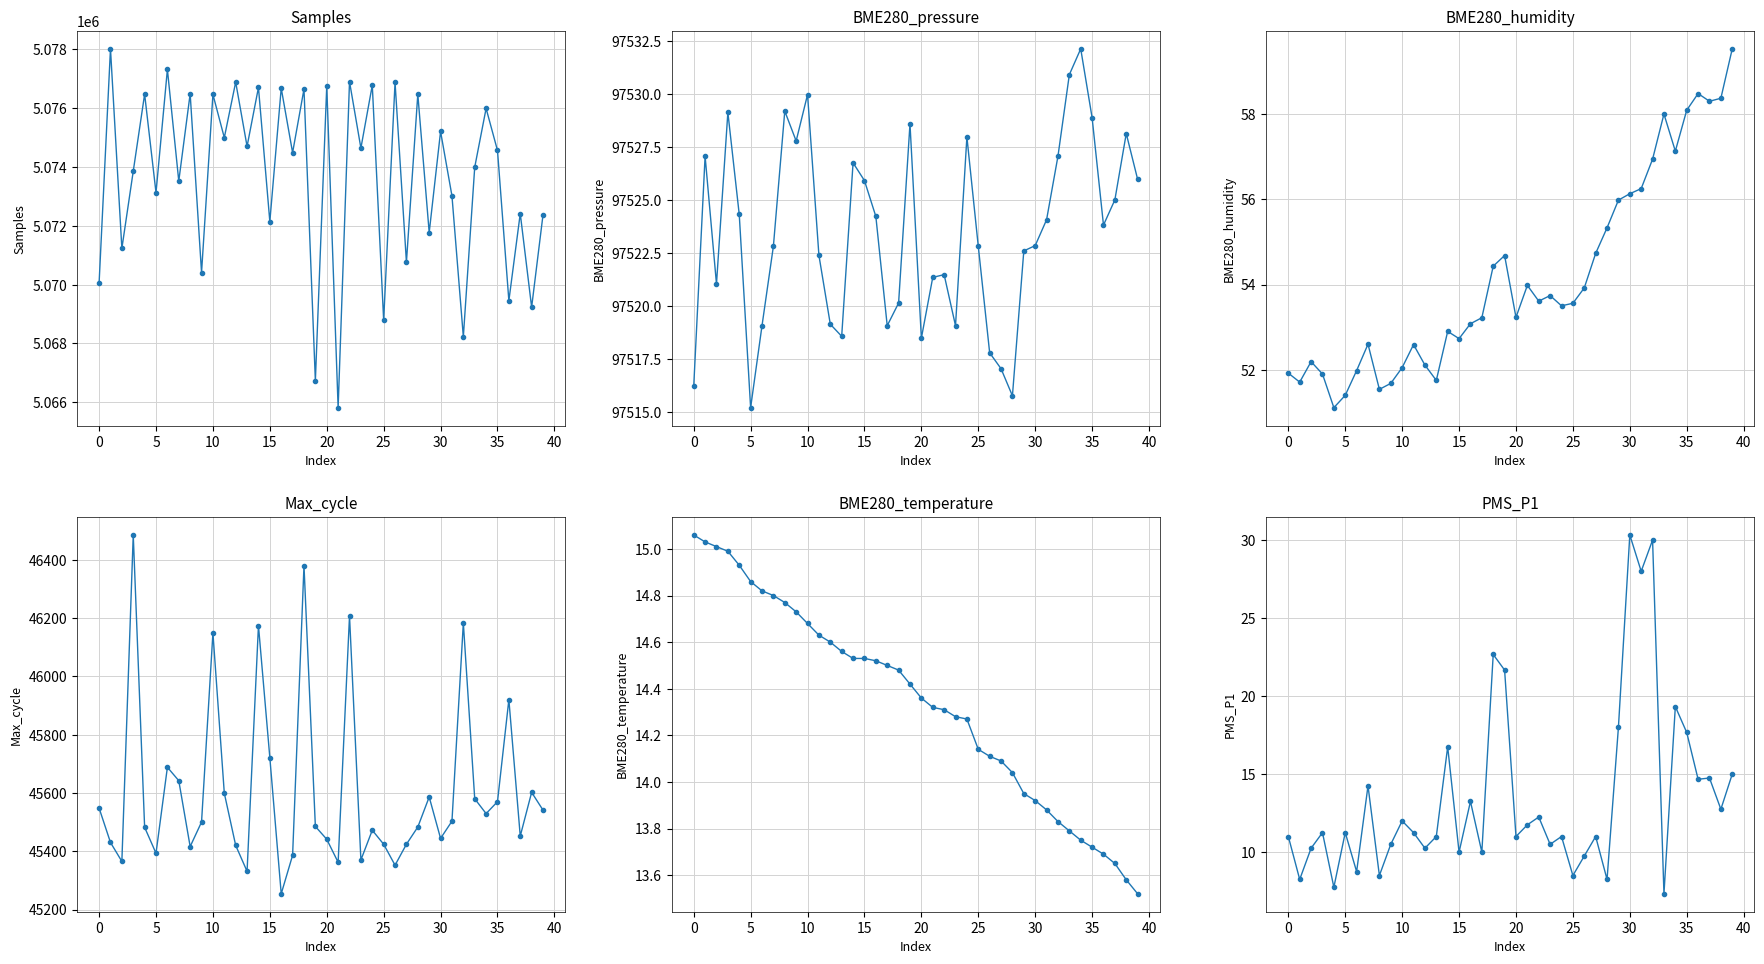

Does the chart have visible grid lines?

Yes